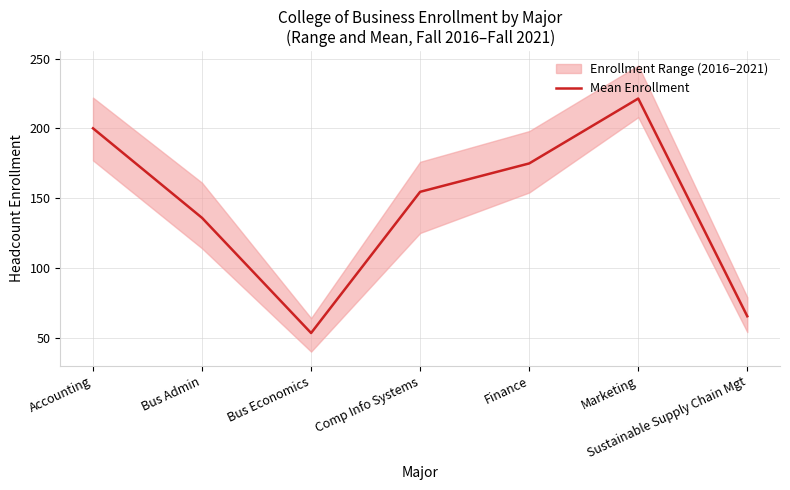

Which has a higher value, Marketing or Finance?

Marketing